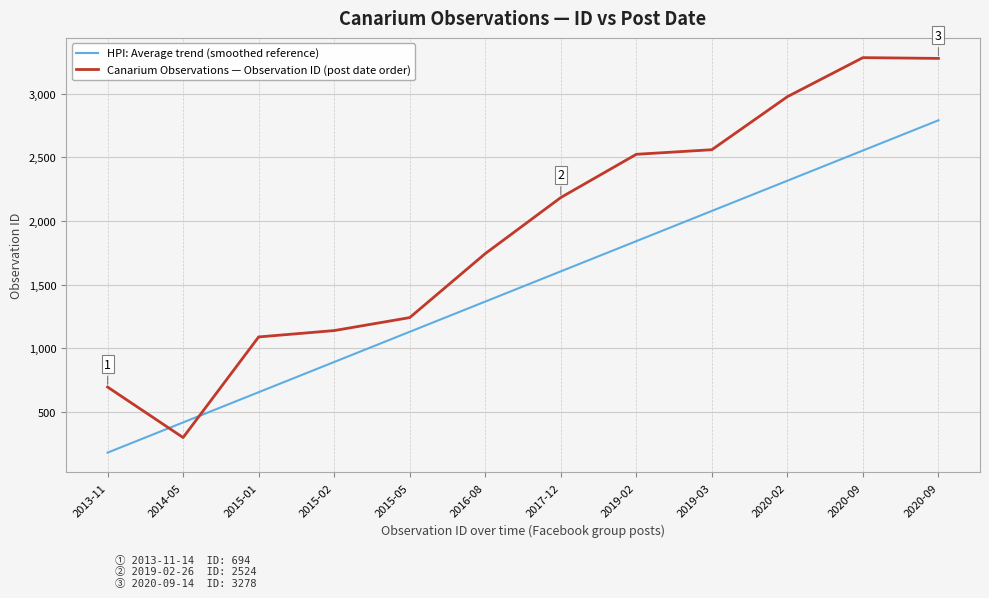

What are all the series names shown in the legend?

HPI: Average trend (smoothed reference), Canarium Observations — Observation ID (post date order)